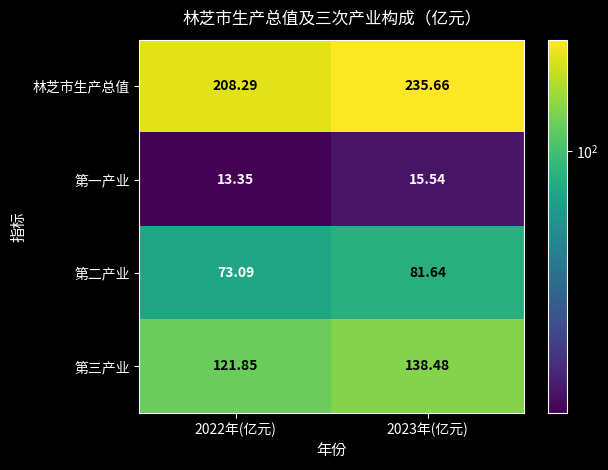

Between 2022年(亿元) and 2023年(亿元), which series saw the biggest shift?

林芝市生产总值